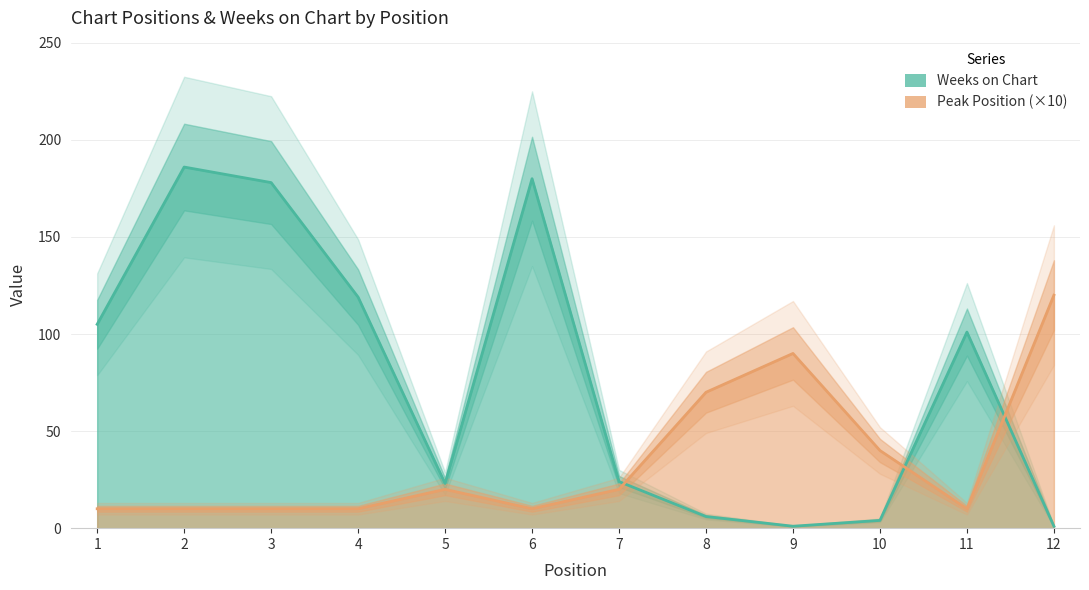

Which series has the largest total across all categories?

Weeks on Chart